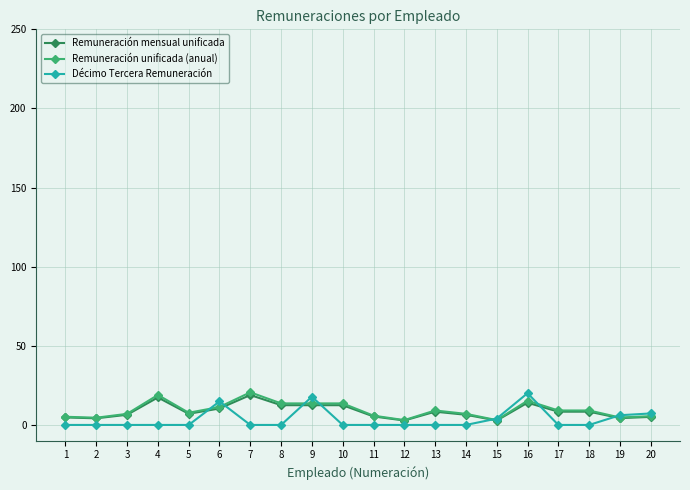

What is the value of the Remuneración mensual unificada point at the 7th from the left?

18.9